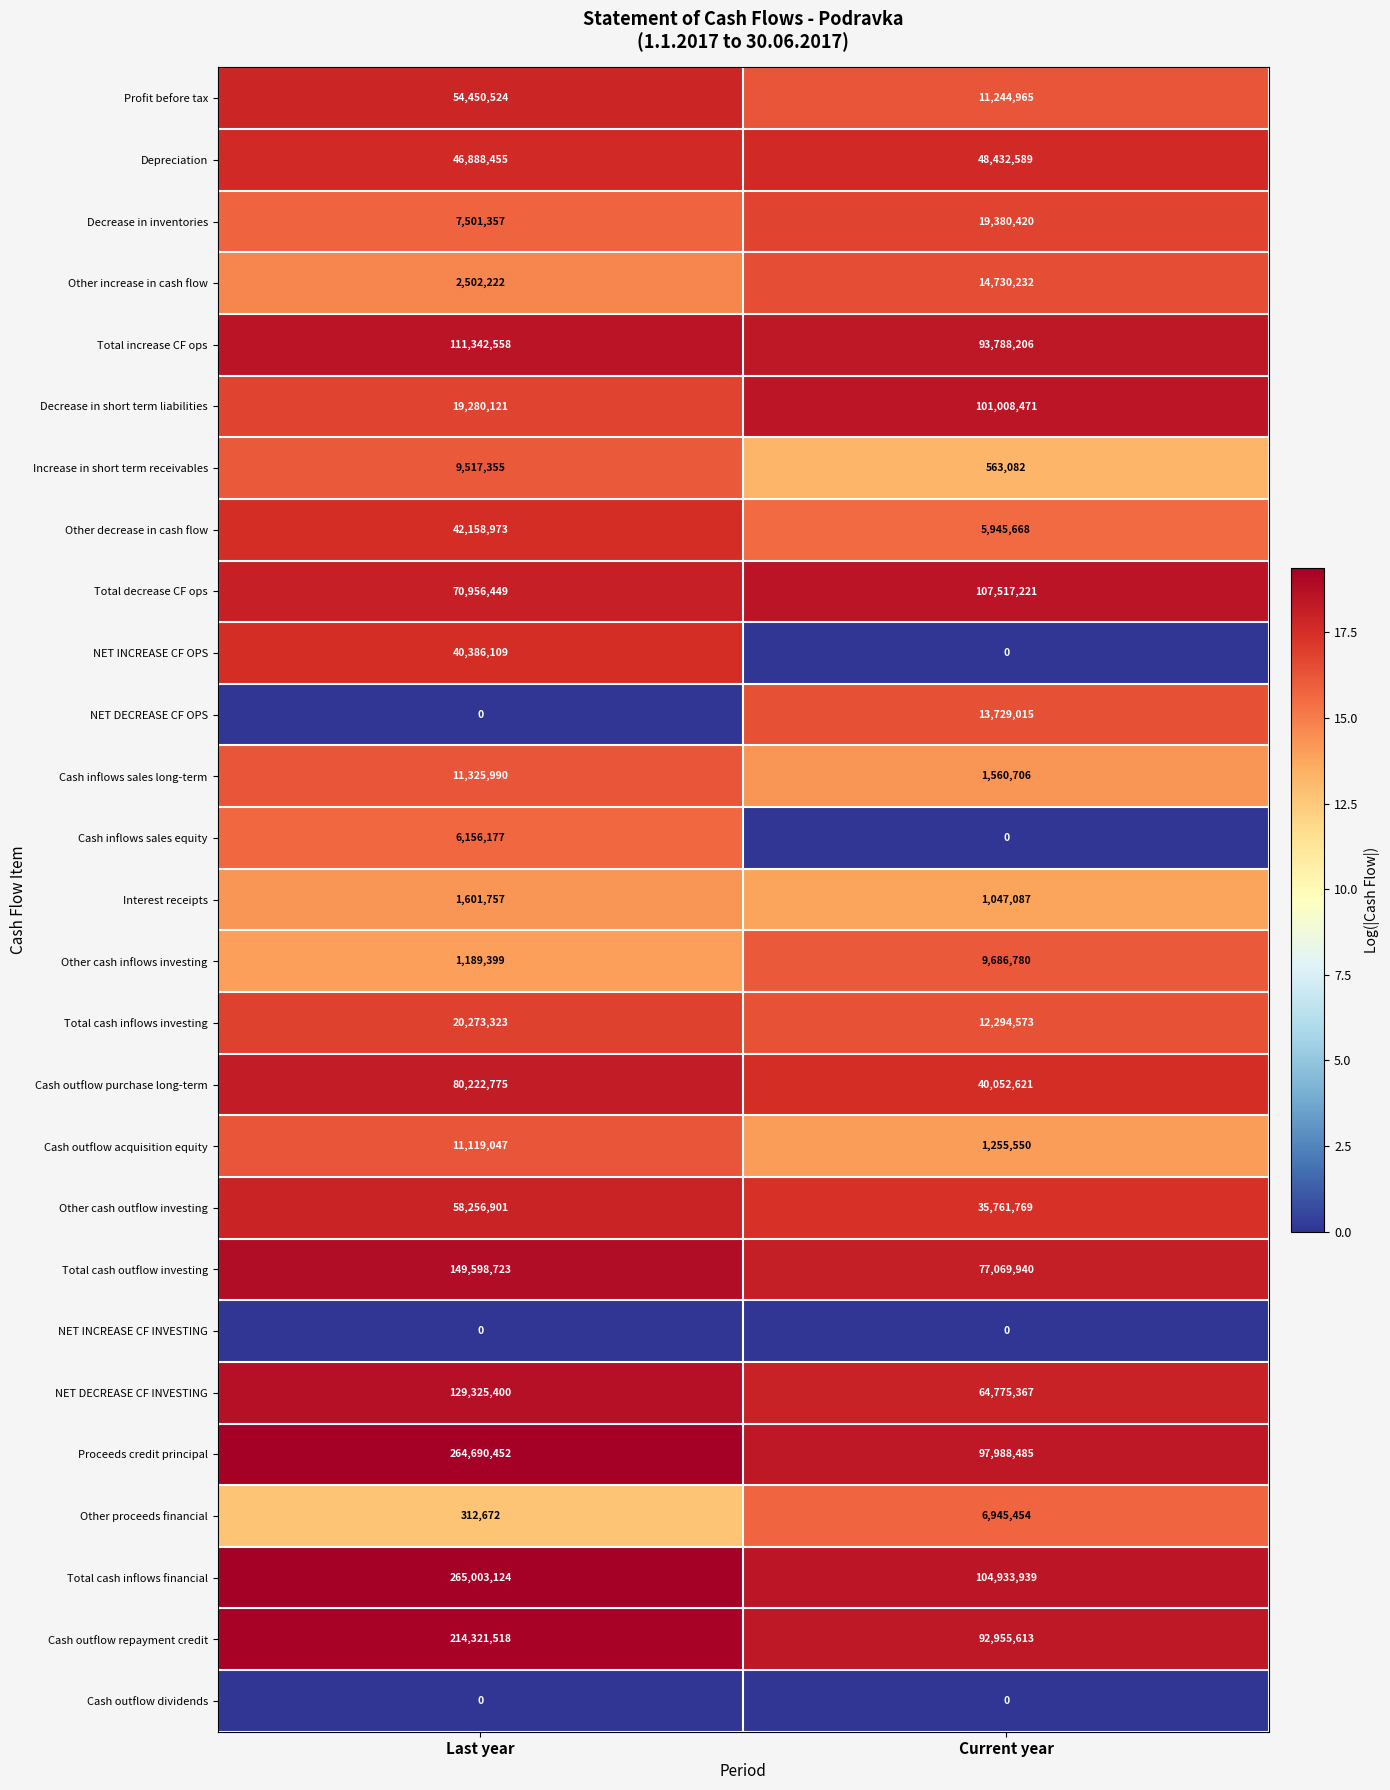

Which series has the widest spread of values?

Proceeds credit principal